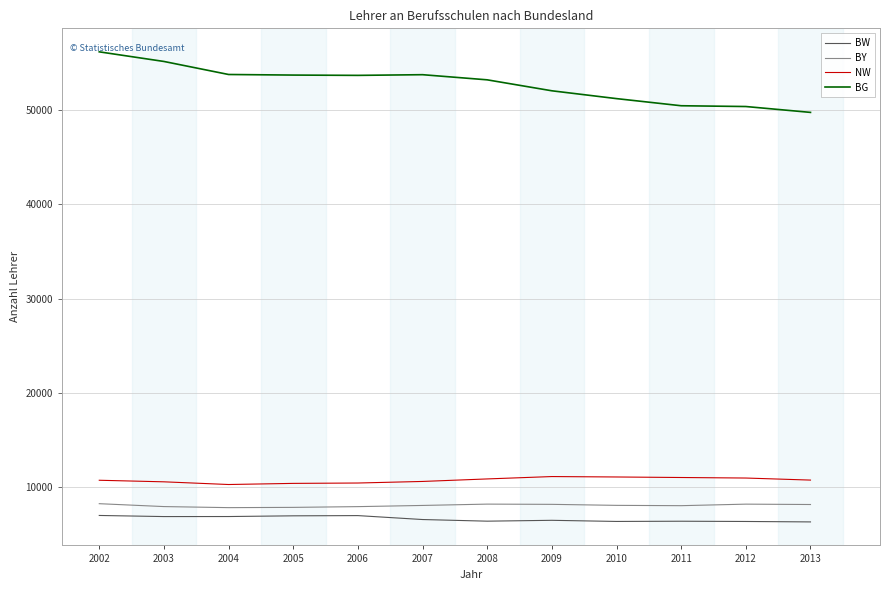

What is the difference between the highest and lowest values at 2008?

46839.9